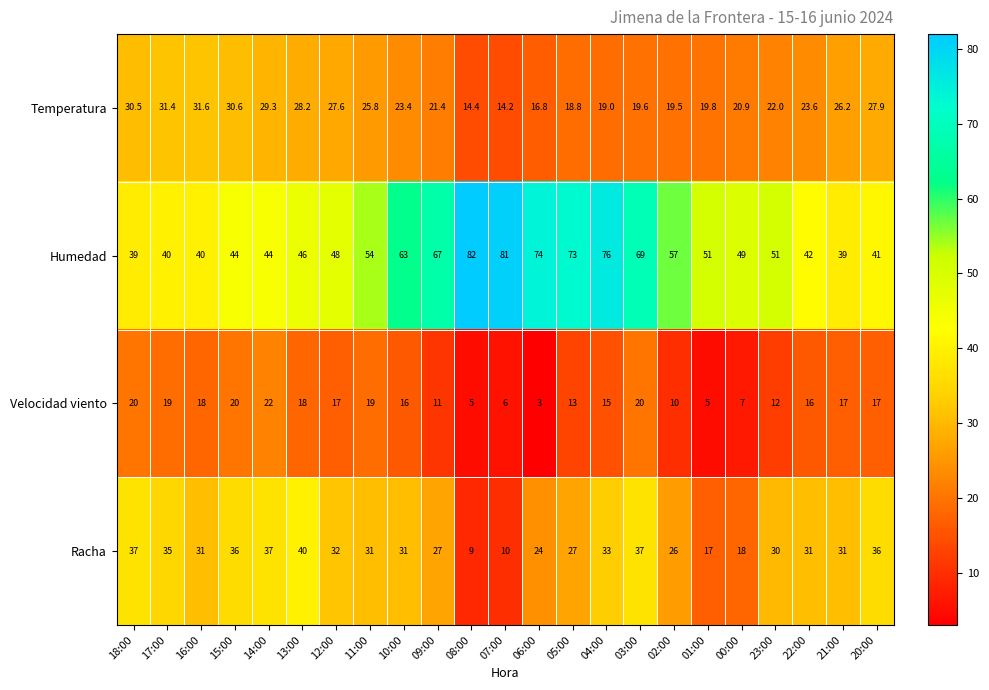

Which series has the largest total across all categories?

Humedad